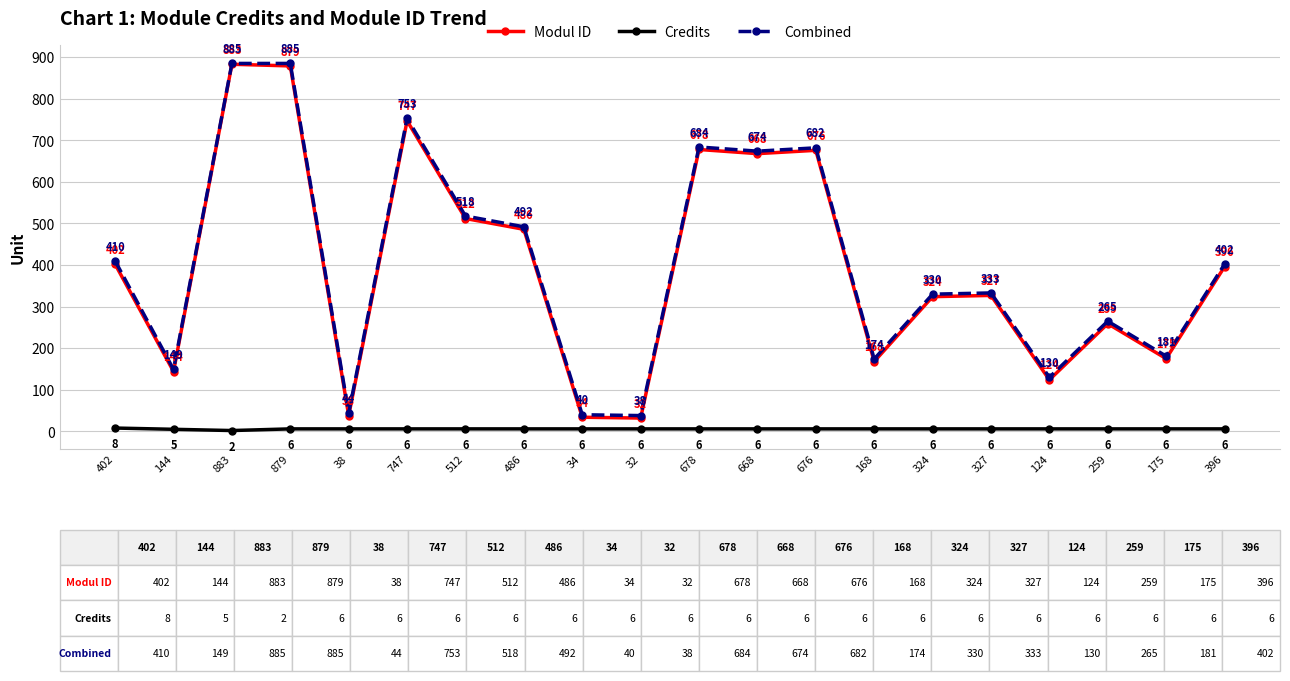

What is the label of the 20th point from the right?

402